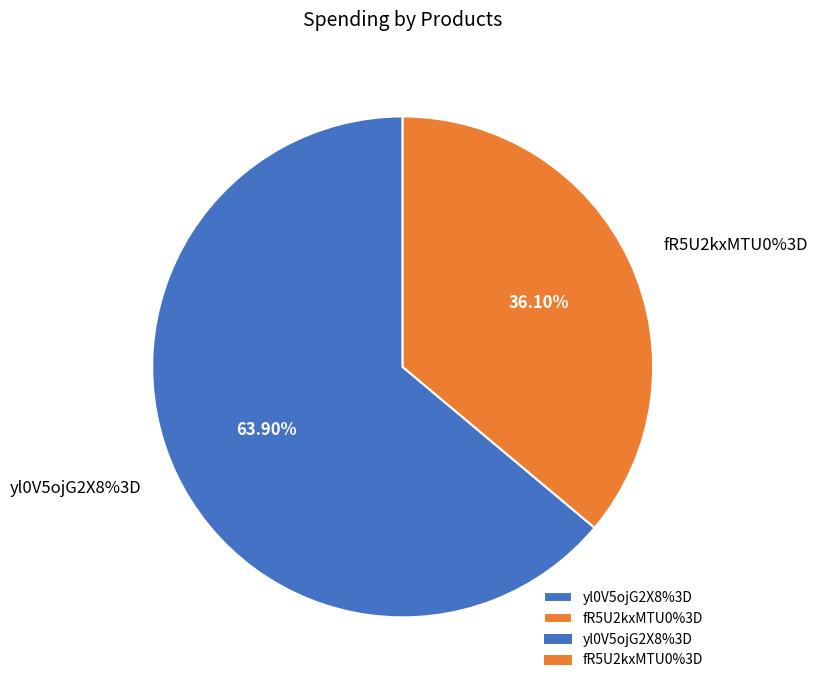

Is there any slice that represents more than half of the pie?

Yes